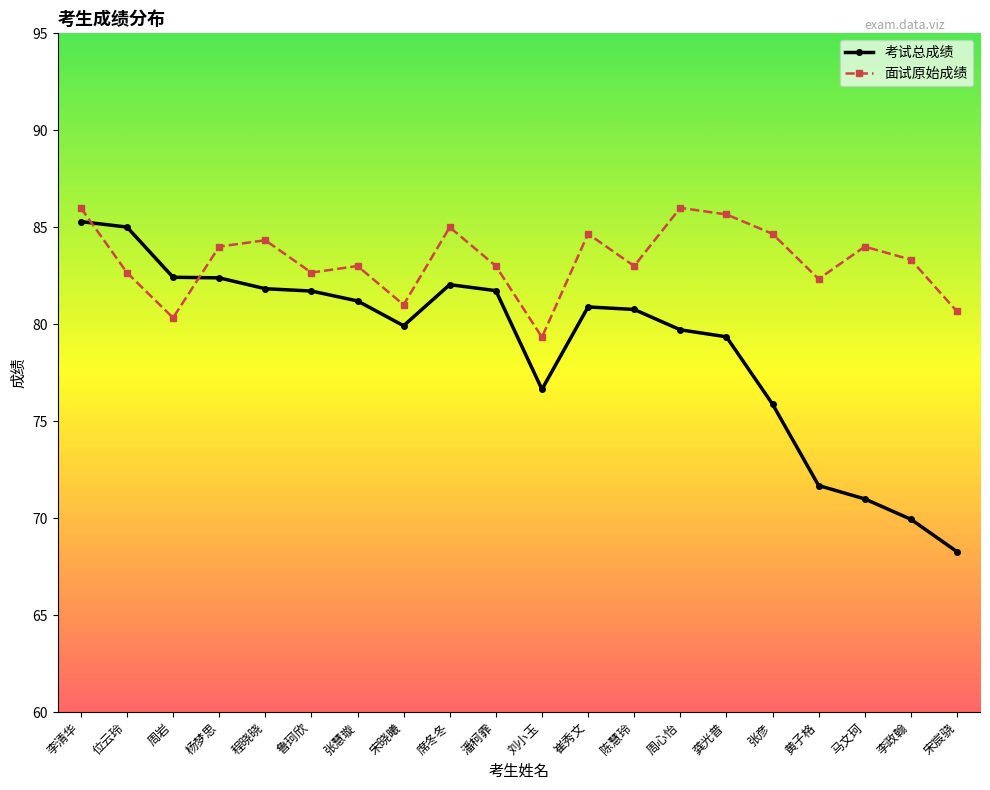

True or false: 面试原始成绩 has more than 2 interior local peaks.

True